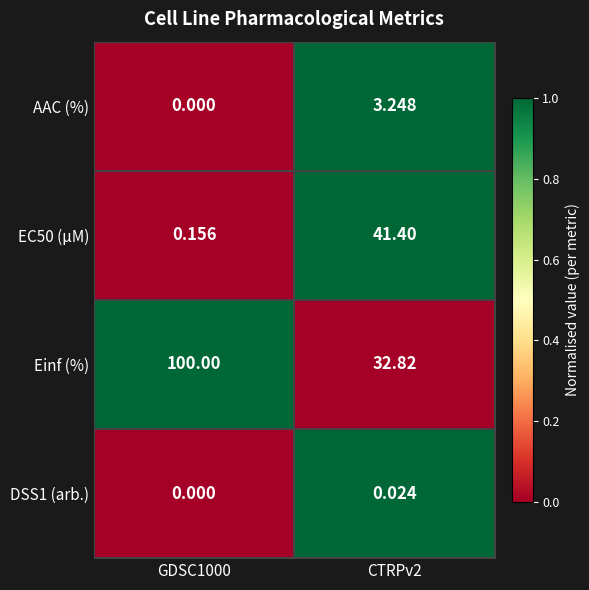

List the series in order of their peak value, lowest first.

DSS1 (arb.), AAC (%), EC50 (µM), Einf (%)